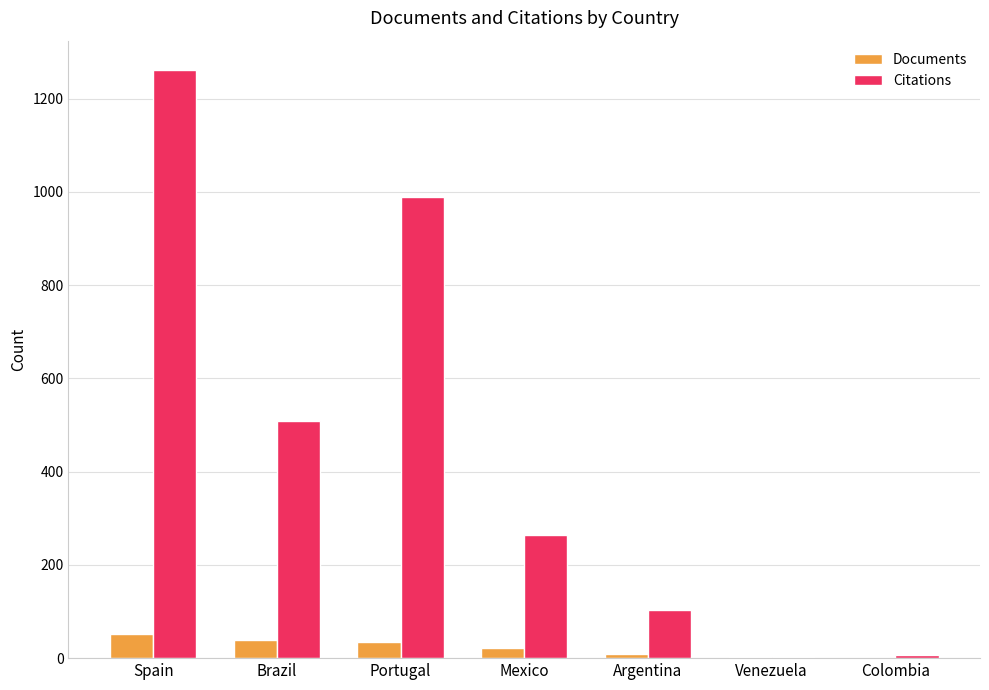

How many series are shown in this chart?

2